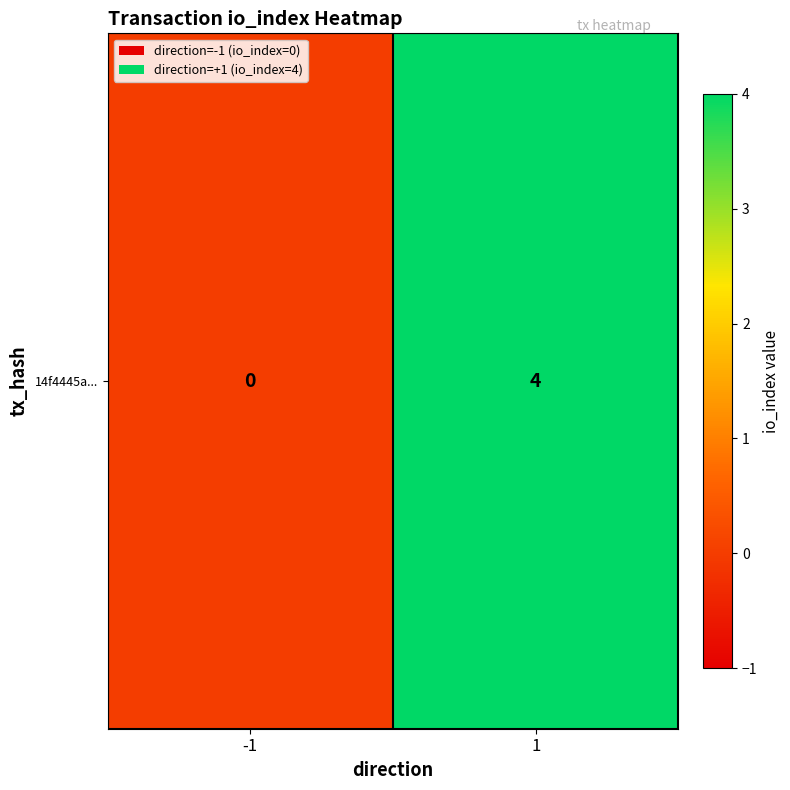

Where is the data nearest to the value 2?

-1